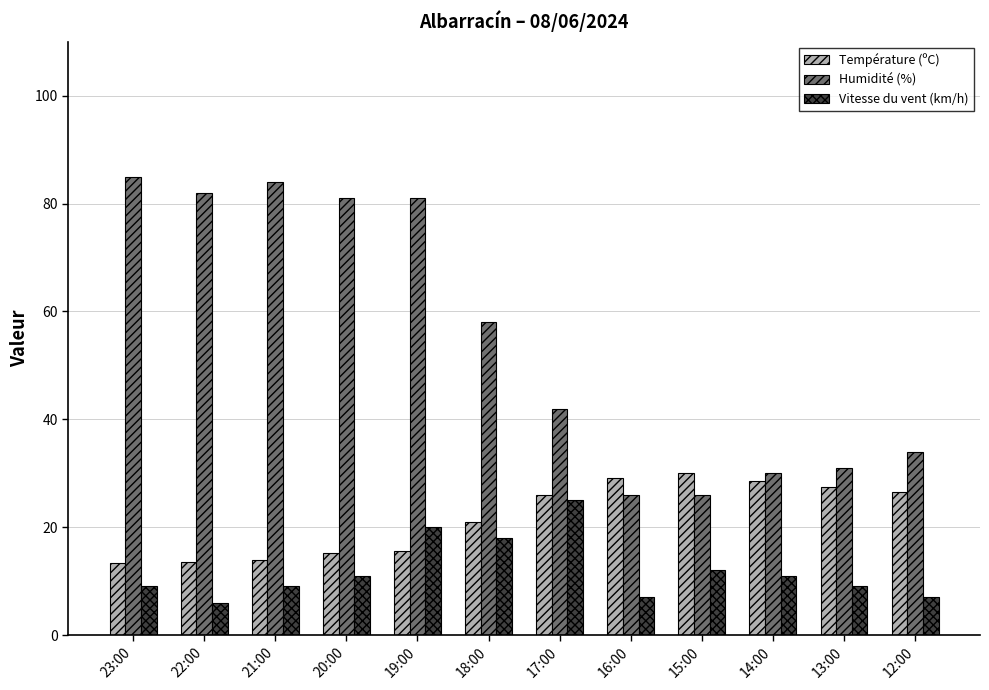

Which series has the largest total across all categories?

Humidité (%)